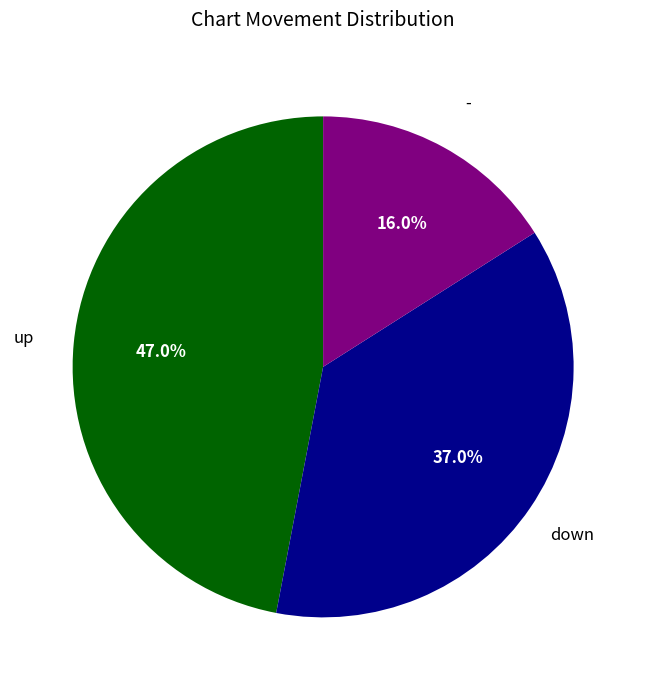

Does any single category account for the majority?

No